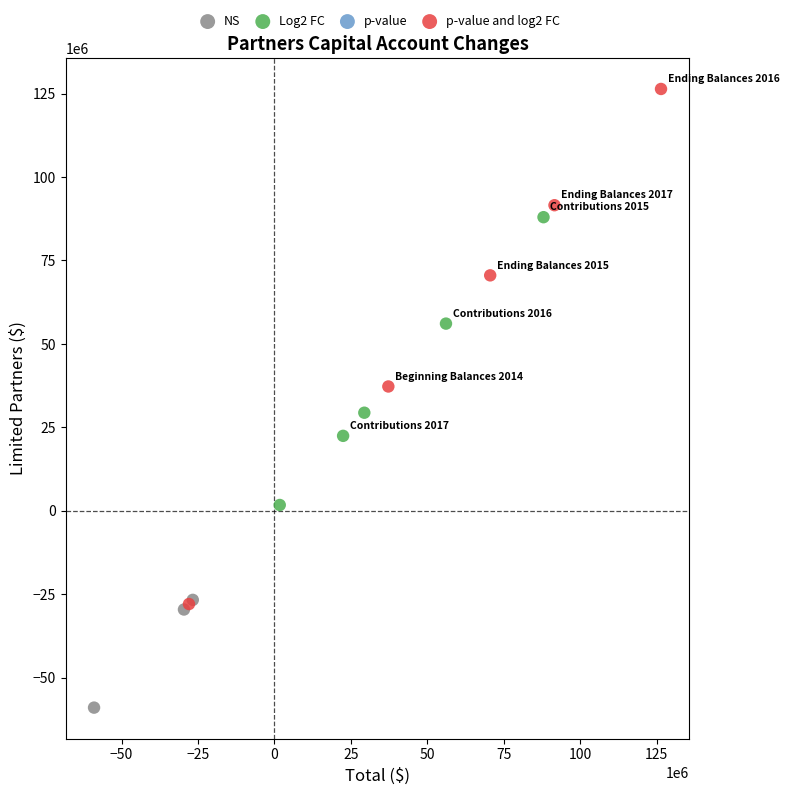

Which series contains the lowest Y value?

NS